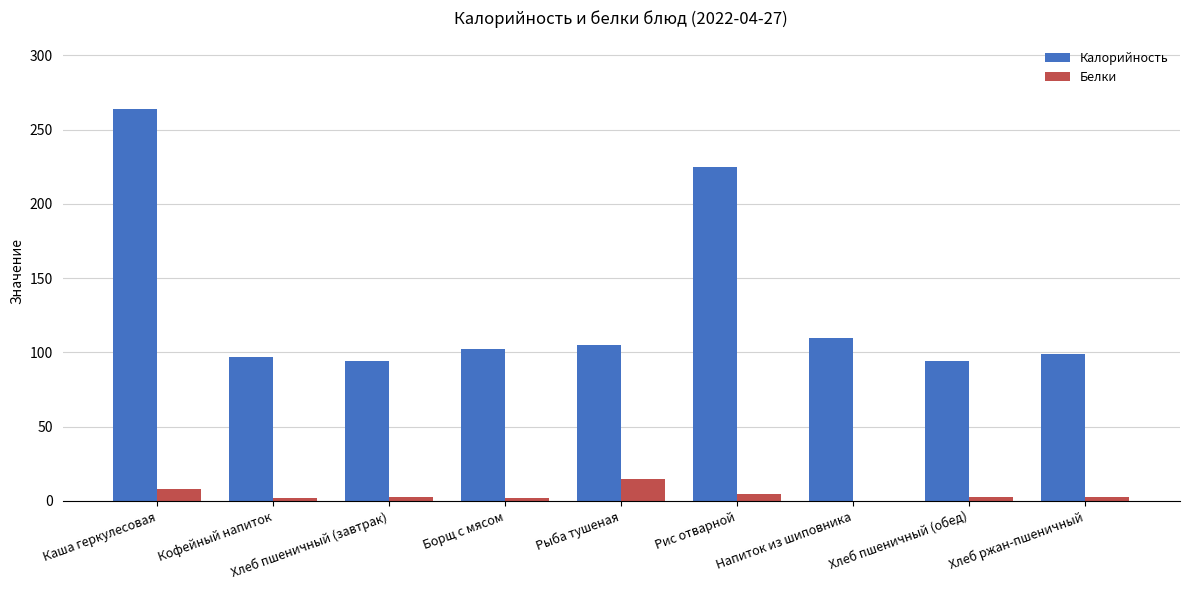

What are all the series names shown in the legend?

Калорийность, Белки